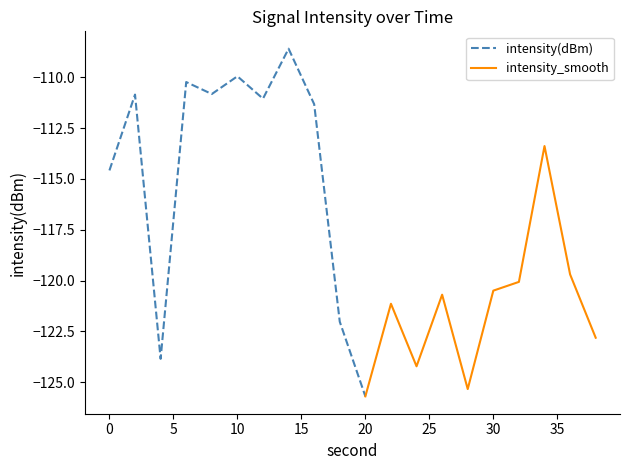

What is the difference between the maximum and second lowest values in the intensity(dBm) series?

15.2